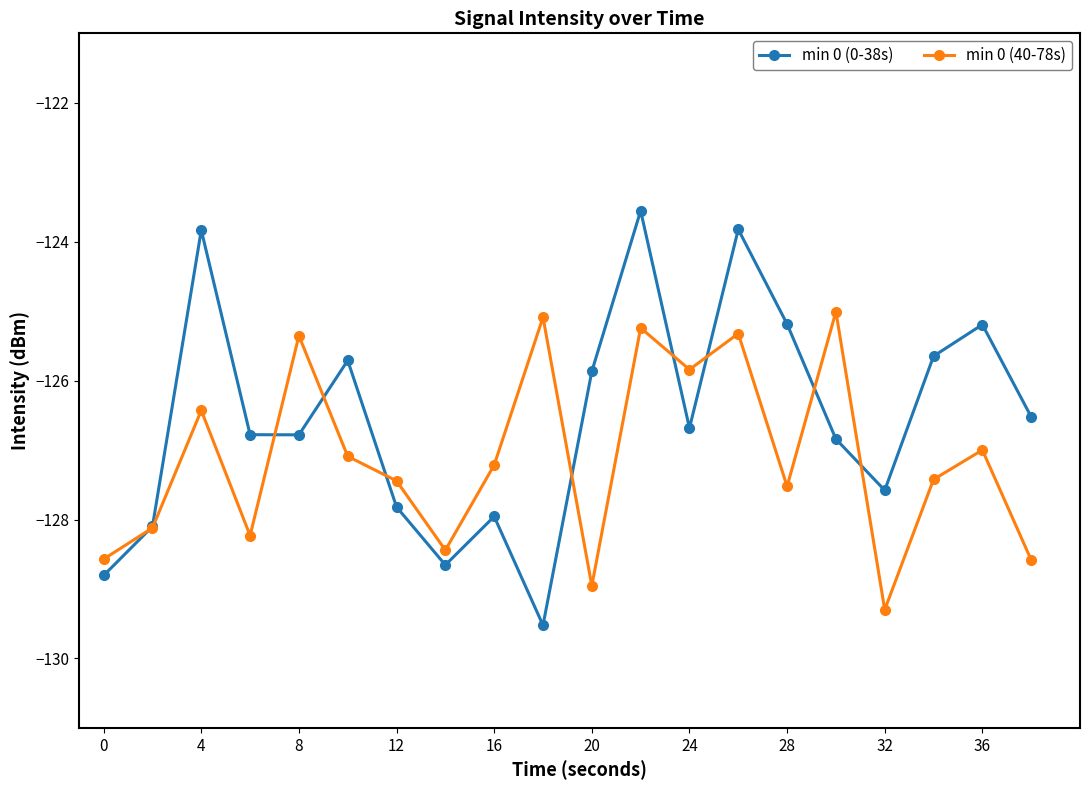

How many distinct data groups are displayed?

2